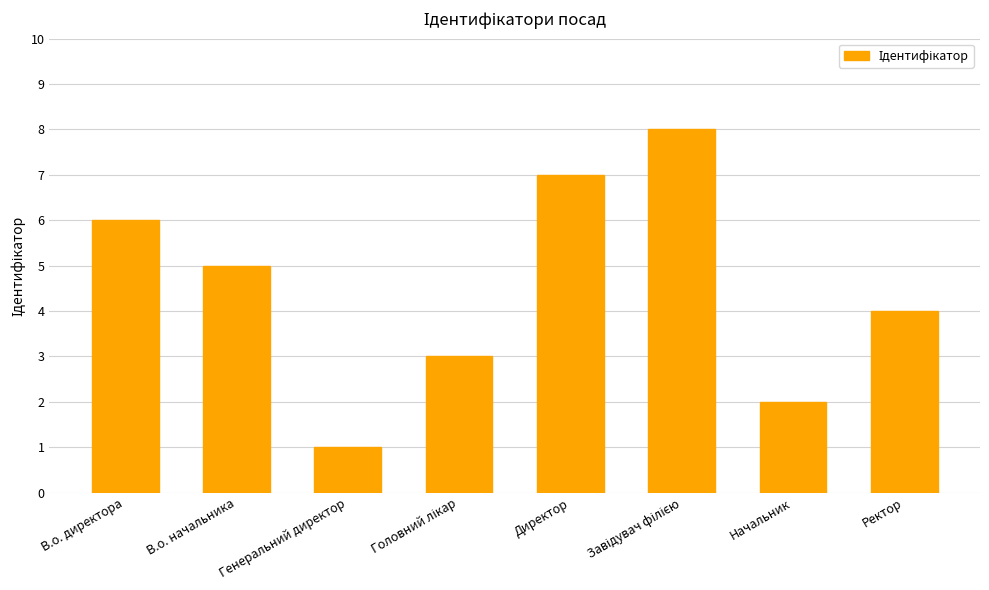

What is the ratio of the value at Начальник to the value at В.о. начальника?

0.4